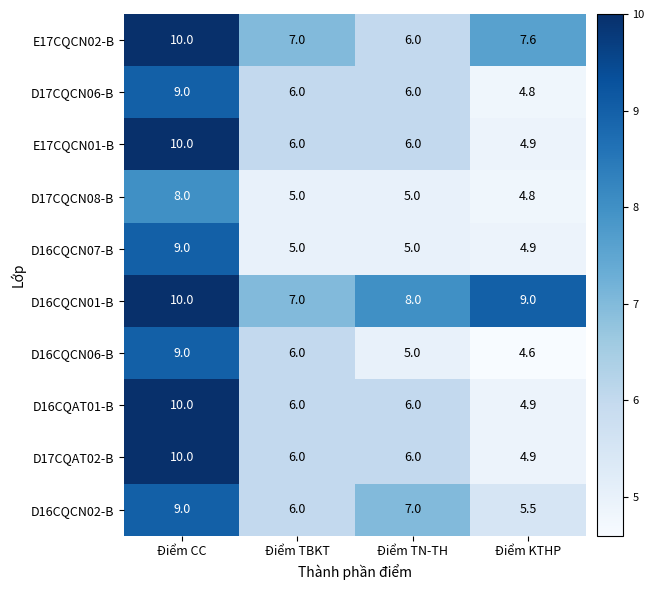

Which category has the lowest value across all series?

Điểm KTHP